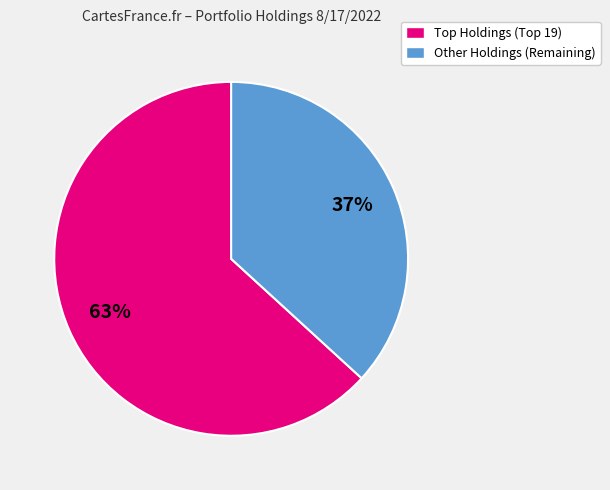

Does any single category account for the majority?

Yes